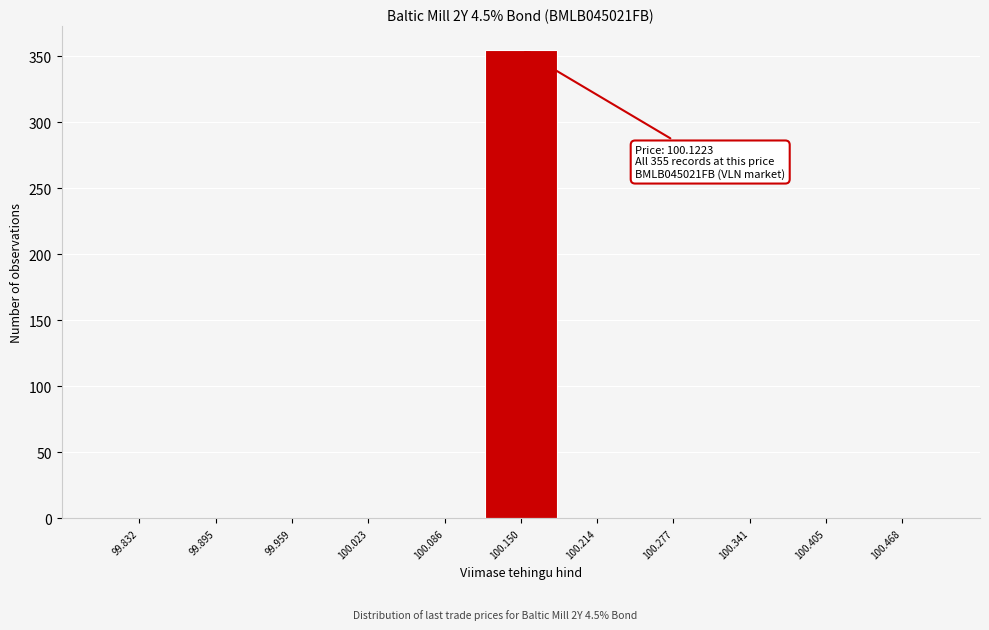

Over which range of the x-axis is the bar tallest?

100.12 to 100.18